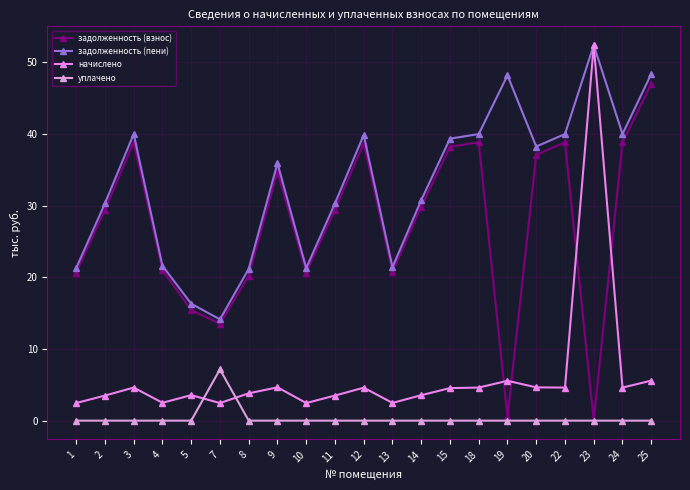

Between 5 and 9, which series saw the biggest shift?

задолженность (пени)